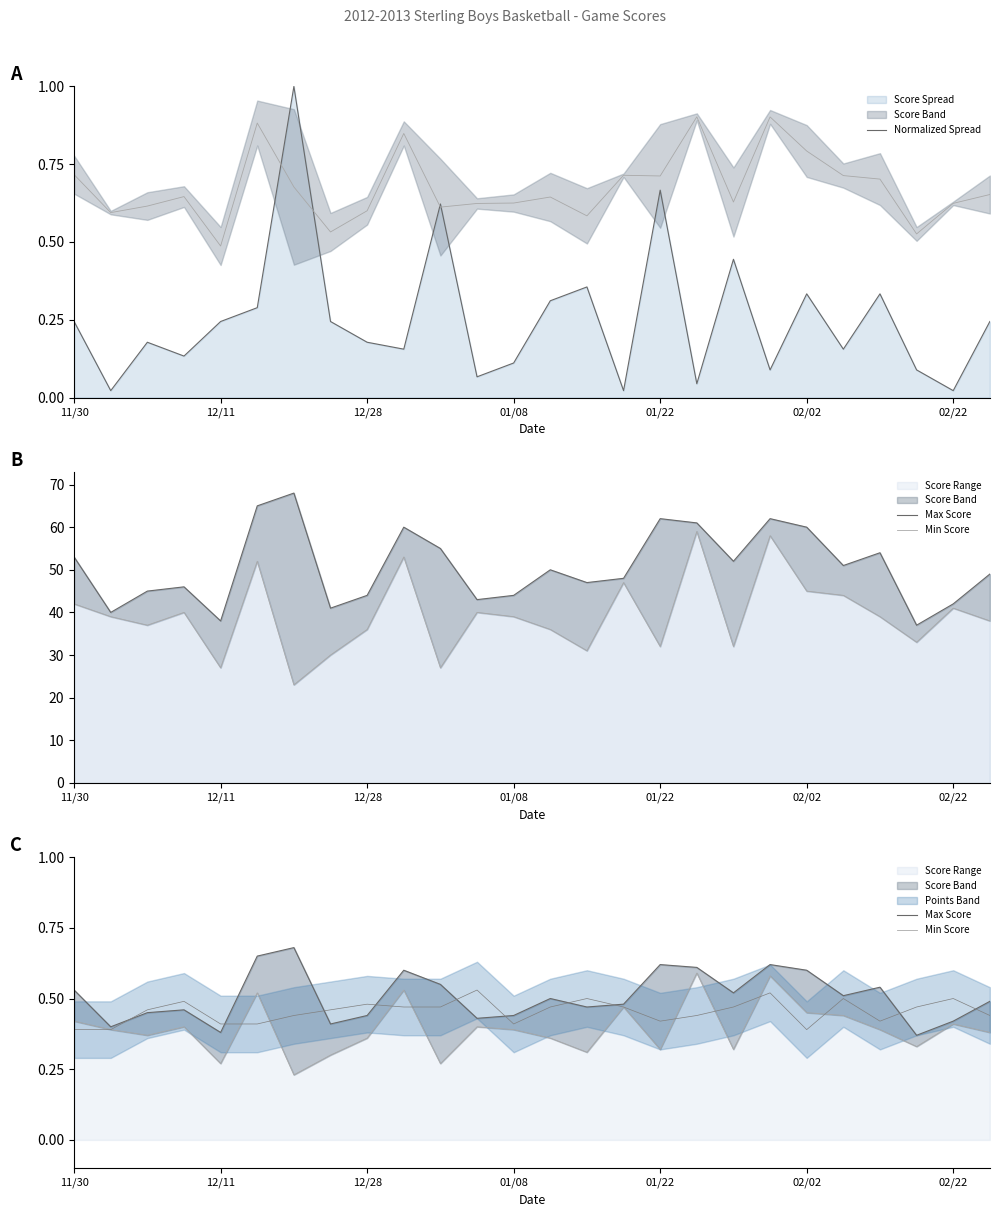

Count the Max Score values in the range 0 to 1.

26